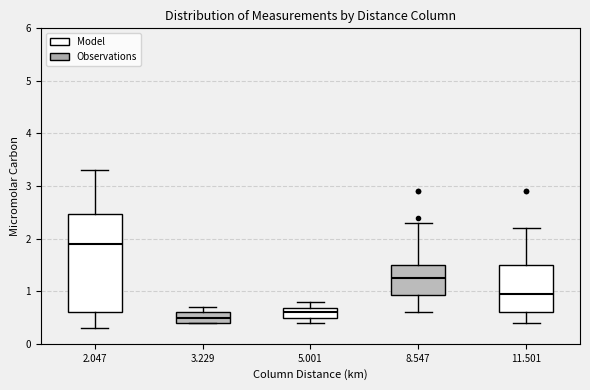

Which box's median line is the highest?

2.047